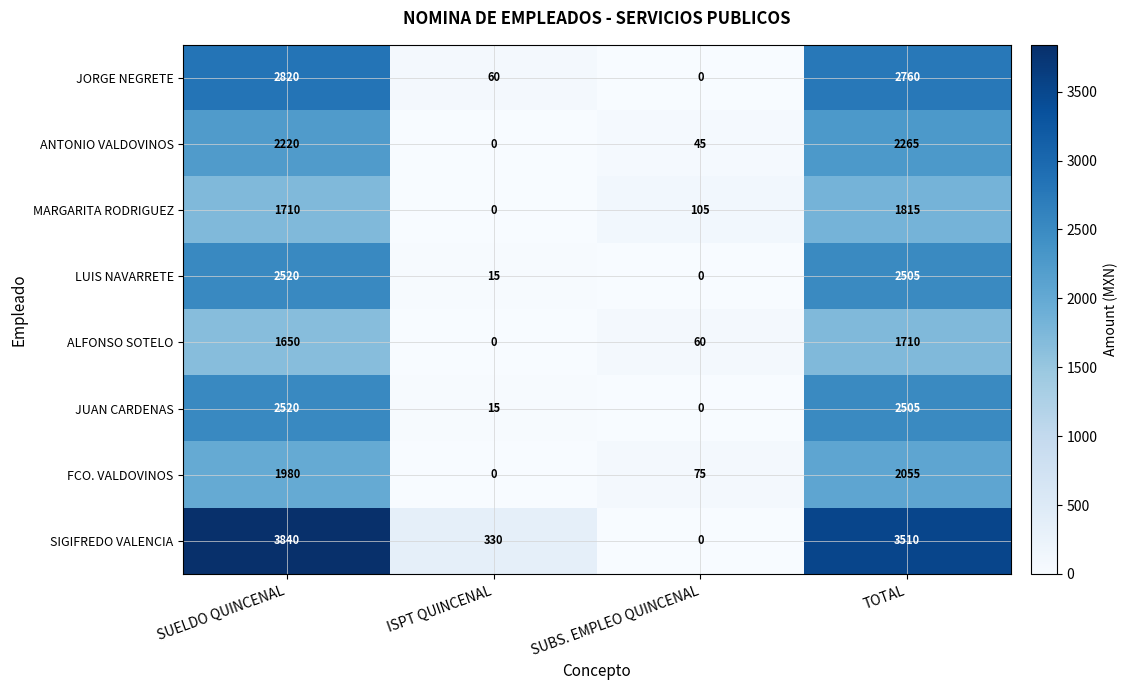

What is the spread (max minus min) of values at SUELDO QUINCENAL?

2190